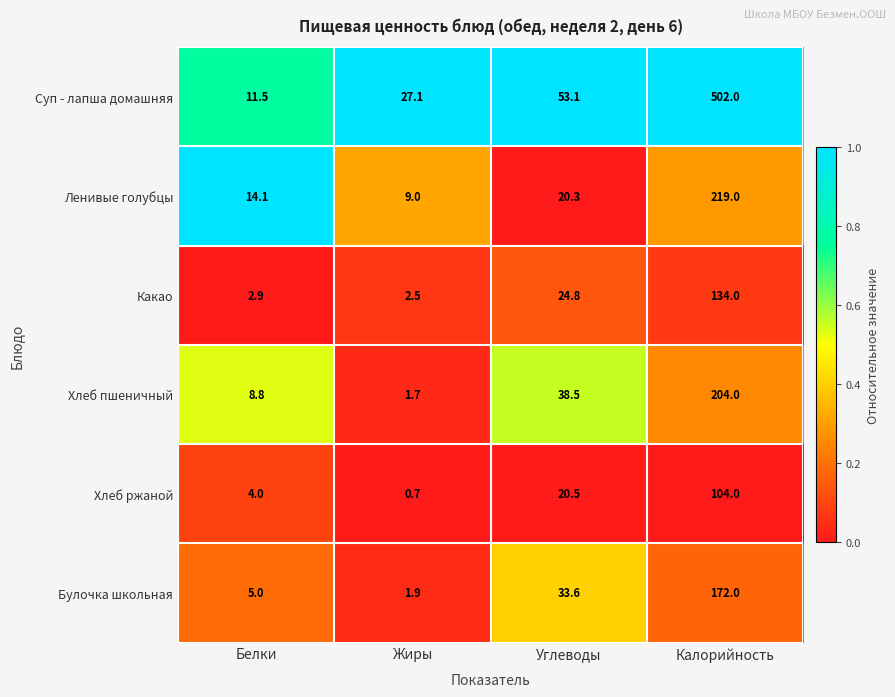

Which series changed the most between Белки and Жиры?

Суп - лапша домашняя